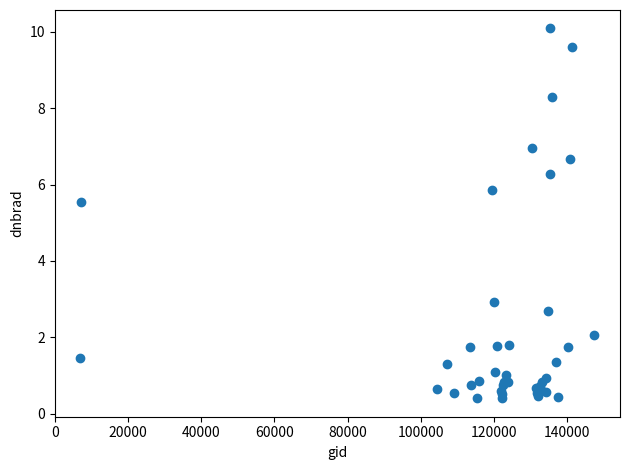

What Y value in the scatter plot is closest to 5?

5.5